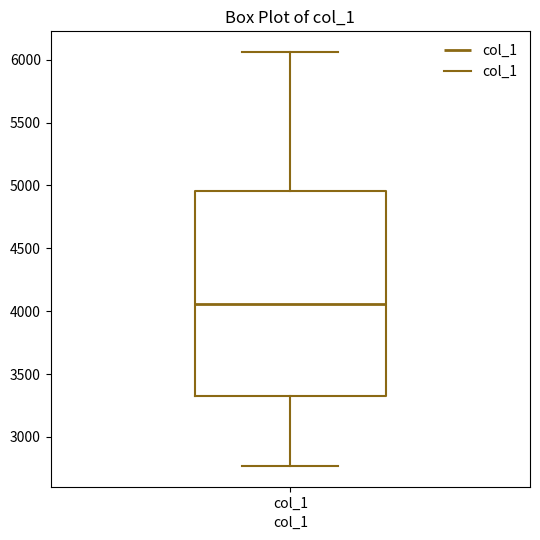

Read this box plot against the y-axis: the position of the median line, the range covered by the box, and the ends of both whiskers. The values are not printed on the chart, so give them approximately, as read against the axis.

median 4050, box 3350 to 4950, whiskers 2750 to 6050